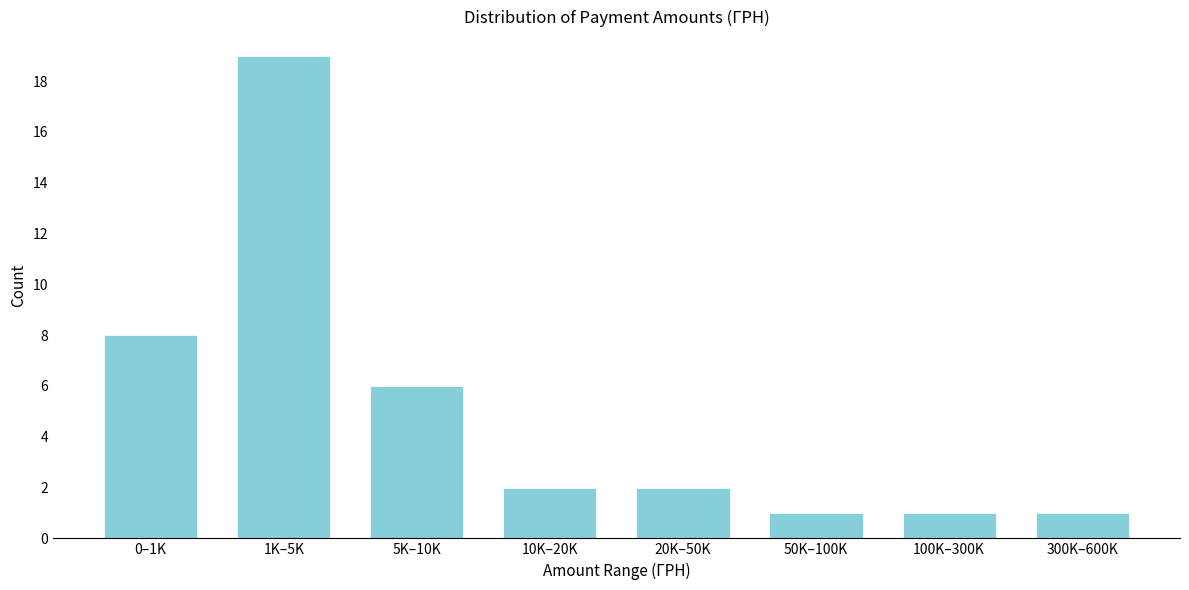

Reading left to right, transcribe all the data shown in this chart.

8	19	6	2	2	1	1	1